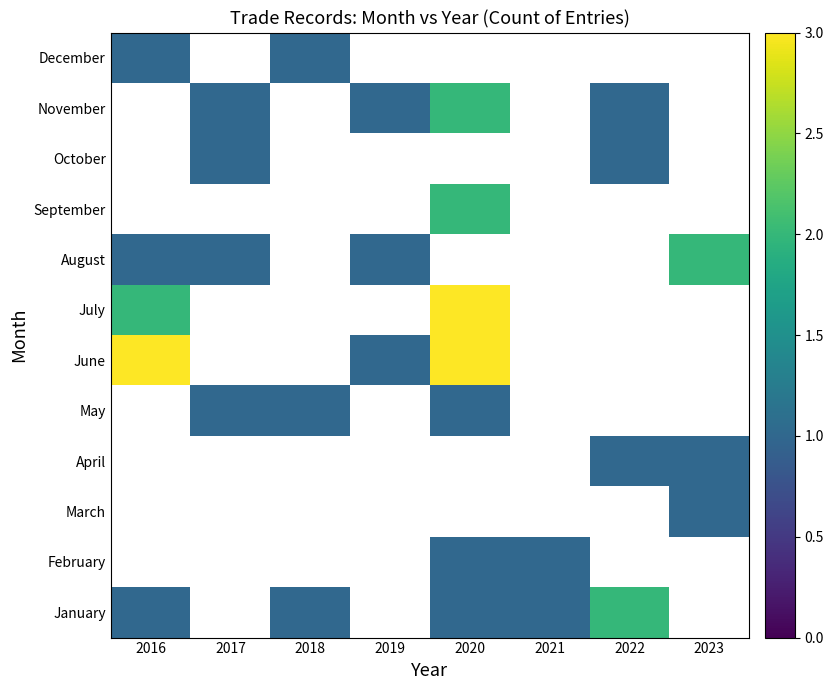

What is the smallest value displayed?

1.0